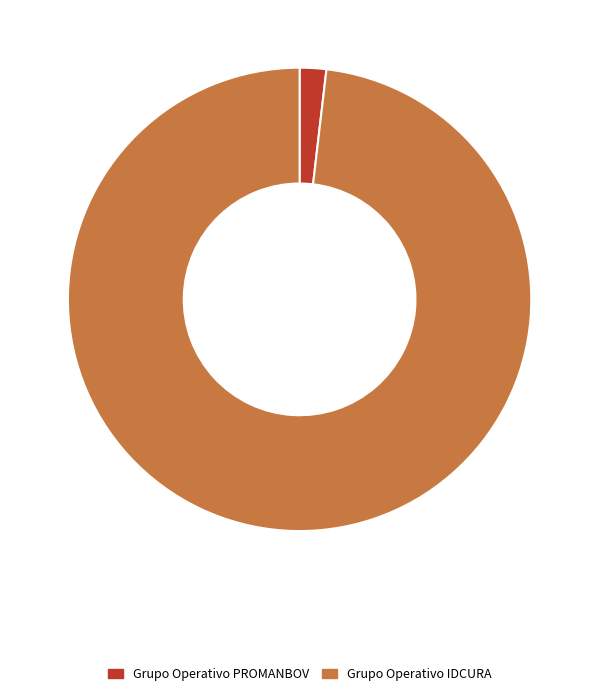

What is the smallest slice in the pie chart?

Grupo Operativo PROMANBOV